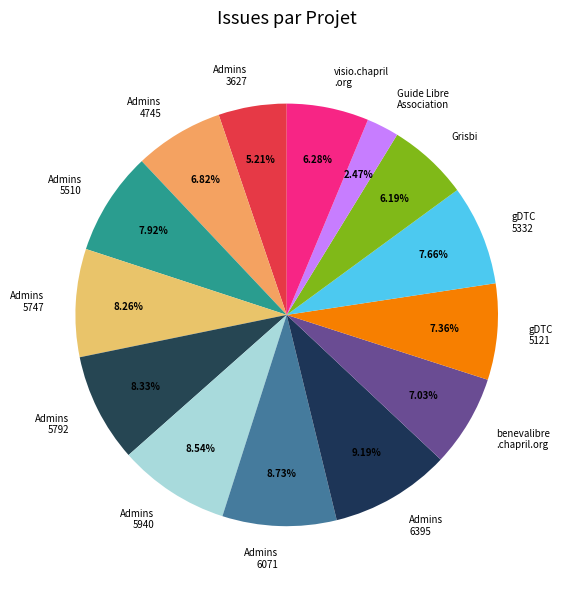

How many slices are in this pie chart?

14